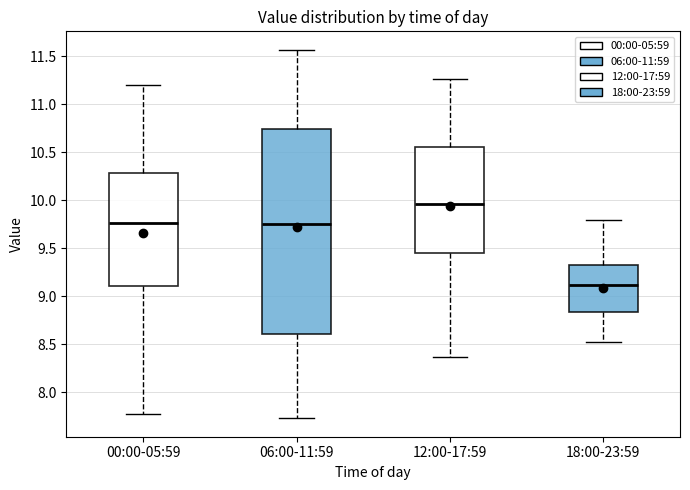

Reading left to right, transcribe this box plot: for each box, give where its median line is, the range the box spans, and where its two whiskers end, as read against the y-axis. The values are not printed on the chart, so give them approximately, as read against the axis.

00:00-05:59: median 9.75, box 9.10 to 10.30, whiskers 7.75 to 11.20
06:00-11:59: median 9.75, box 8.60 to 10.75, whiskers 7.75 to 11.55
12:00-17:59: median 9.95, box 9.45 to 10.55, whiskers 8.35 to 11.25
18:00-23:59: median 9.10, box 8.85 to 9.30, whiskers 8.55 to 9.80